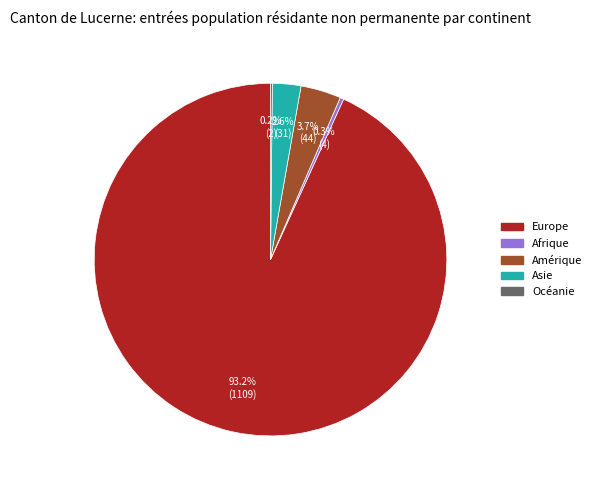

What is the largest slice in the pie chart?

Europe